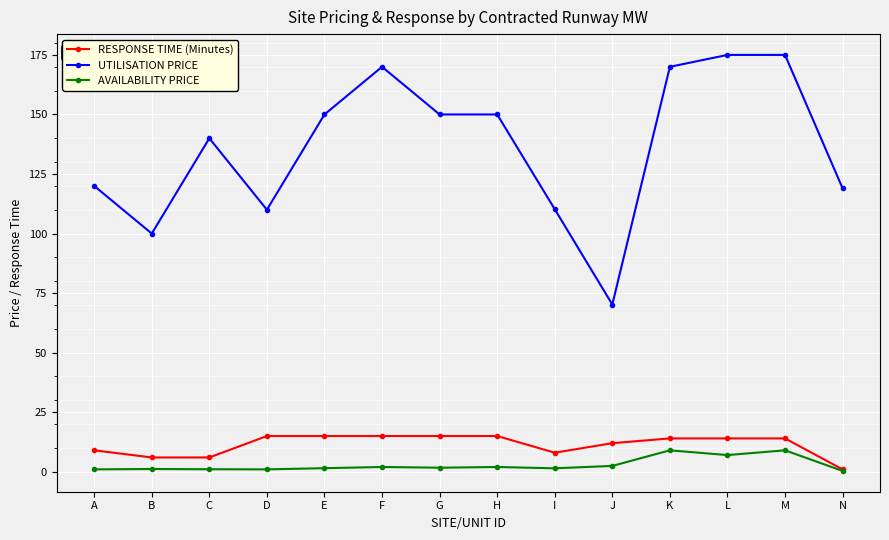

Which series changed the most between H and J?

UTILISATION PRICE